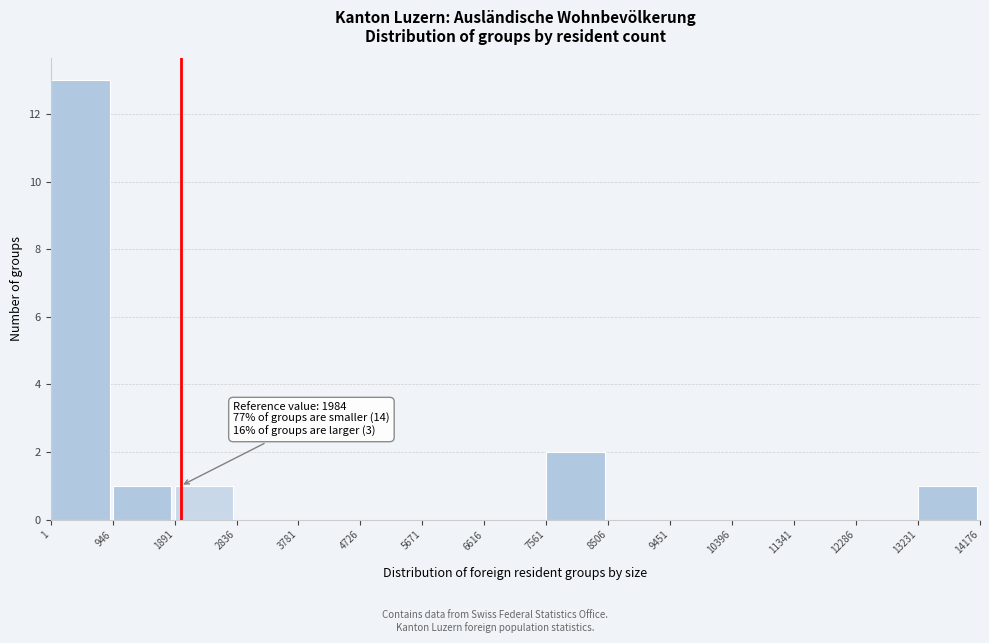

Which range on the x-axis has the tallest bar?

1 to 946